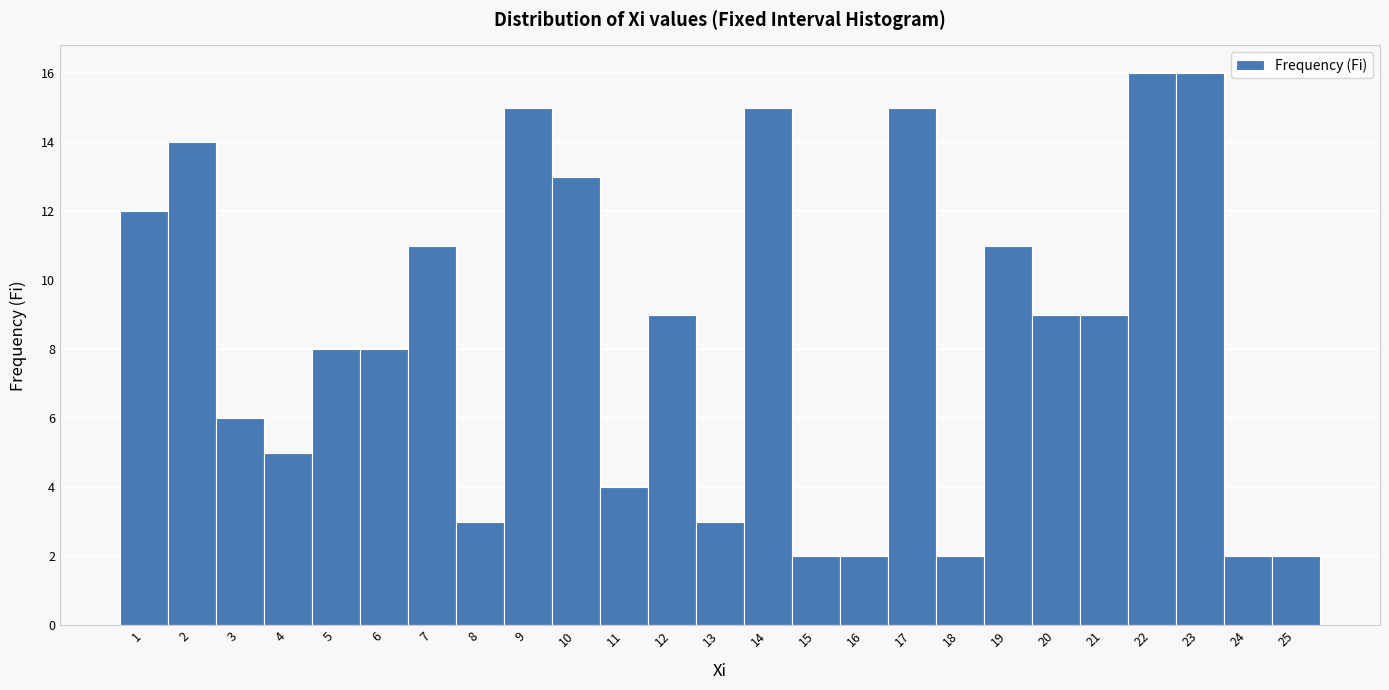

Reading left to right, list every bar in this chart as the range it spans on the x-axis followed by its height. The values are not printed on the chart, so give them approximately, as read against the axis.

0.5 to 1.5: 12
1.5 to 2.5: 14
2.5 to 3.5: 6
3.5 to 4.5: 5
4.5 to 5.5: 8
5.5 to 6.5: 8
6.5 to 7.5: 11
7.5 to 8.5: 3
8.5 to 9.5: 15
9.5 to 10.5: 13
10.5 to 11.5: 4
11.5 to 12.5: 9
12.5 to 13.5: 3
13.5 to 14.5: 15
14.5 to 15.5: 2
15.5 to 16.5: 2
16.5 to 17.5: 15
17.5 to 18.5: 2
18.5 to 19.5: 11
19.5 to 20.5: 9
20.5 to 21.5: 9
21.5 to 22.5: 16
22.5 to 23.5: 16
23.5 to 24.5: 2
24.5 to 25.5: 2